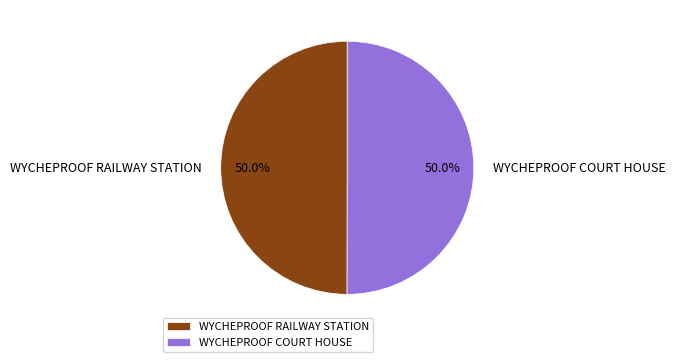

What percentage do WYCHEPROOF RAILWAY STATION and WYCHEPROOF COURT HOUSE together represent?

100.0%